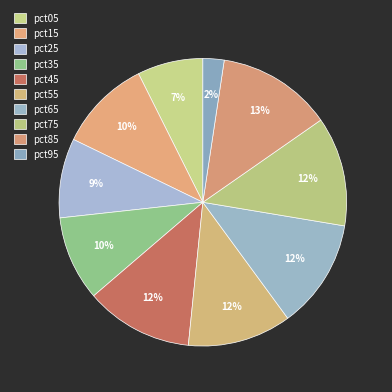

What percentage is NOT represented by pct95?

97.6%